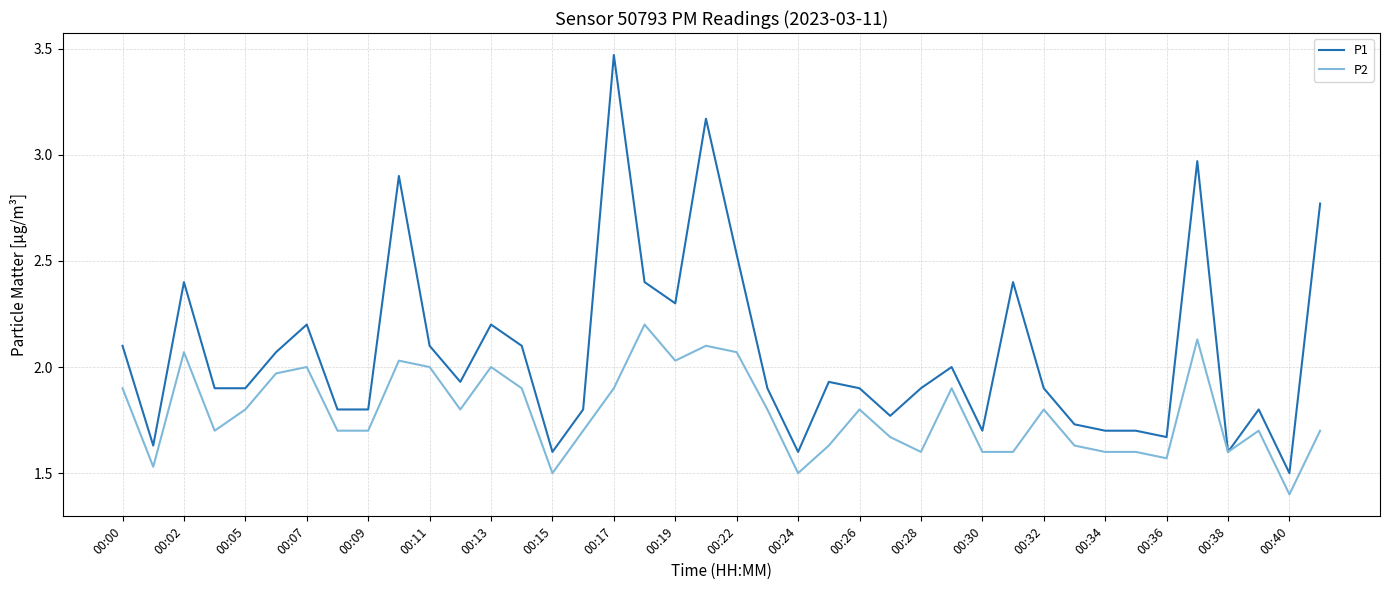

List the series in order of their overall mean, highest first.

P1, P2